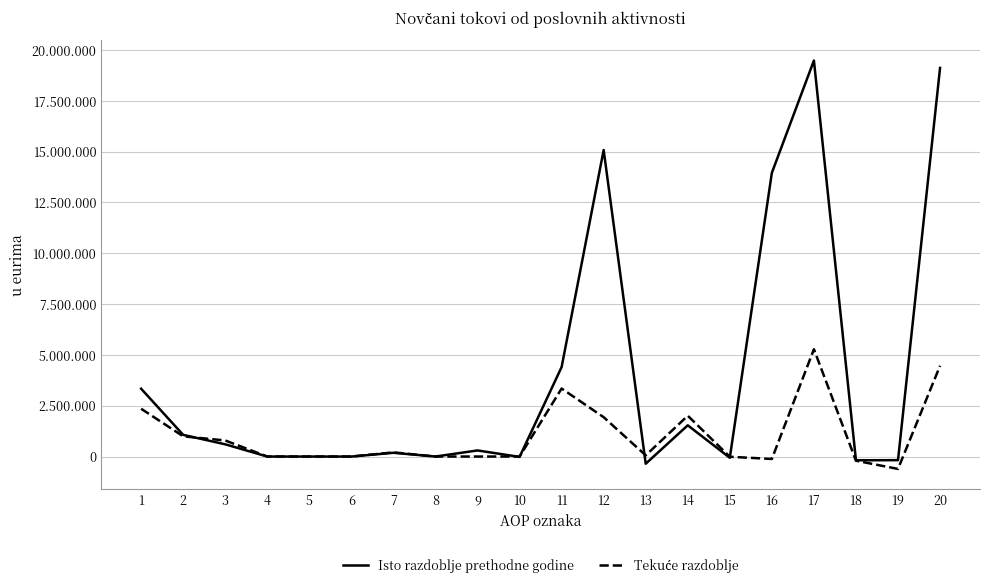

True or false: Tekuće razdoblje has a value of 0 at 5.

True